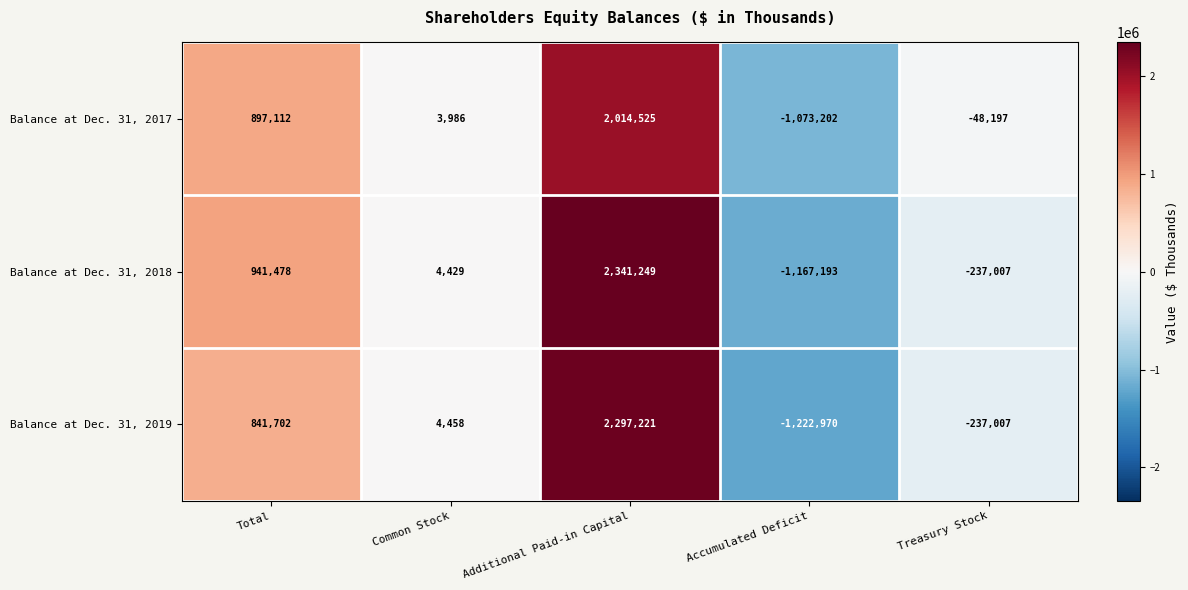

Reading right to left, list all the values displayed in this chart.

Balance at Dec. 31, 2017: Treasury Stock=-48197	Accumulated Deficit=-1073202	Additional Paid-in Capital=2014525	Common Stock=3986	Total=897112
Balance at Dec. 31, 2018: Treasury Stock=-237007	Accumulated Deficit=-1167193	Additional Paid-in Capital=2341249	Common Stock=4429	Total=941478
Balance at Dec. 31, 2019: Treasury Stock=-237007	Accumulated Deficit=-1222970	Additional Paid-in Capital=2297221	Common Stock=4458	Total=841702